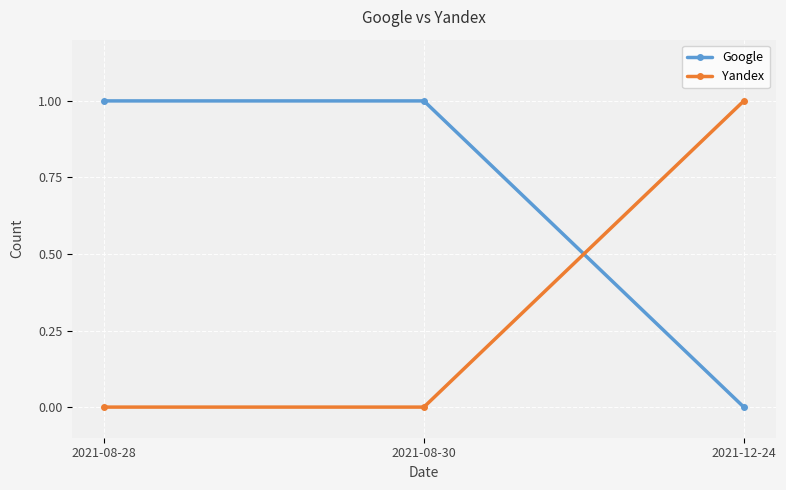

At which category is the sum across all series the highest?

2021-08-28